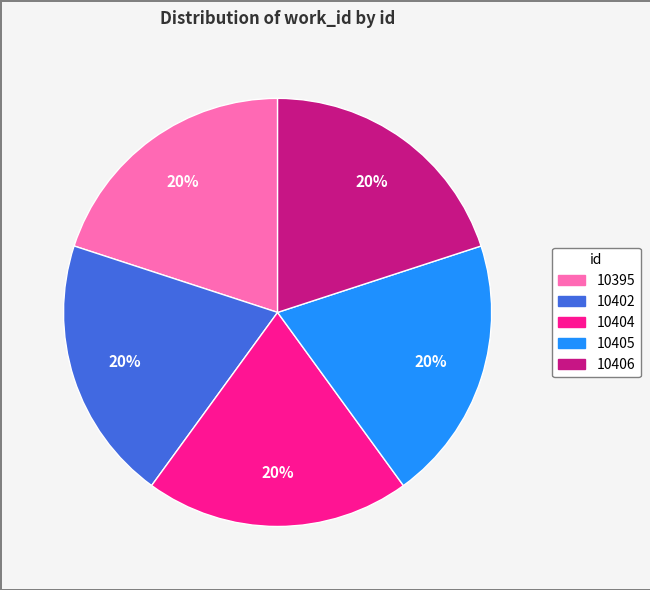

Count the number of slices in the pie.

5